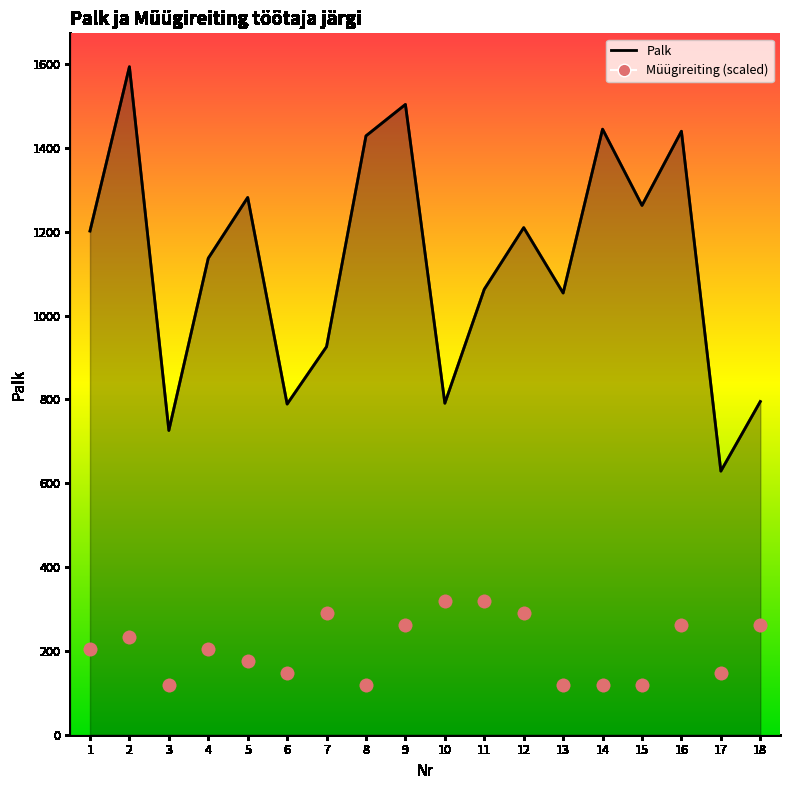

What is the change in value from 8 to 18?

+143.5